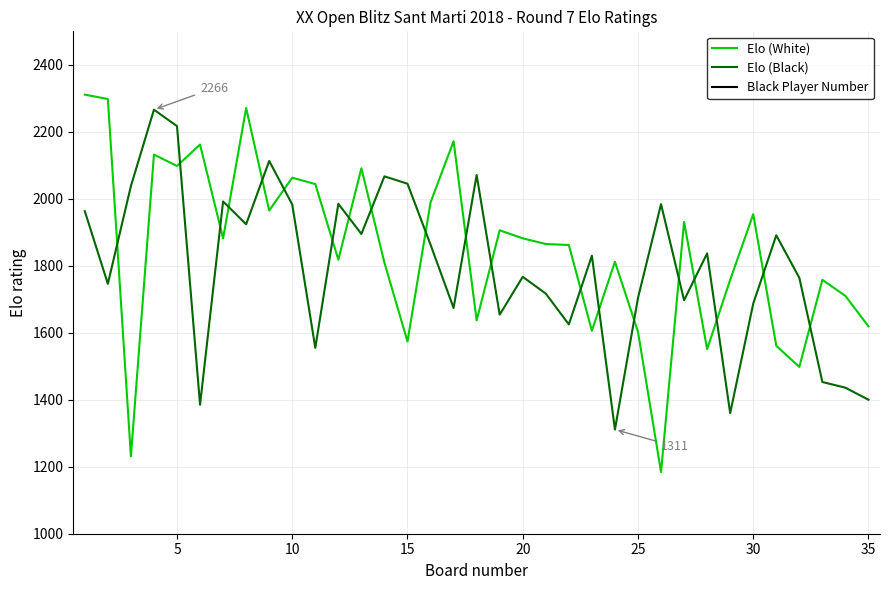

The Elo (White) series shows 3101 at 5. True or false?

False